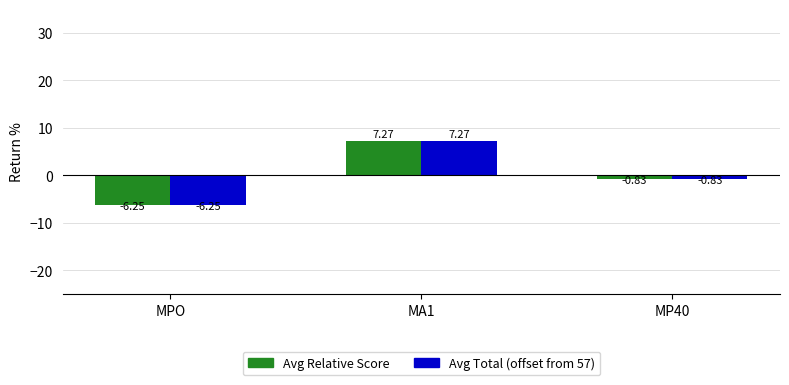

How many values in the Avg Relative Score series are below 0?

2